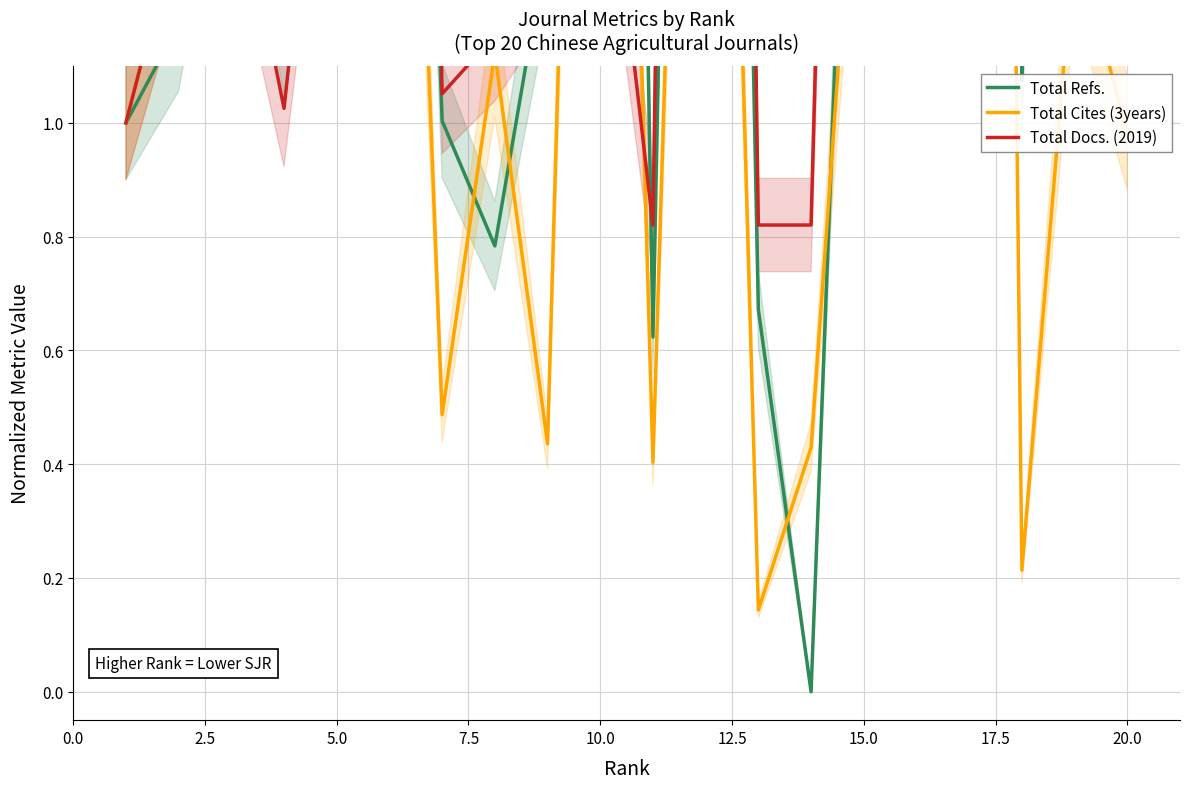

What is the label of the 9th point from the left?

20.0